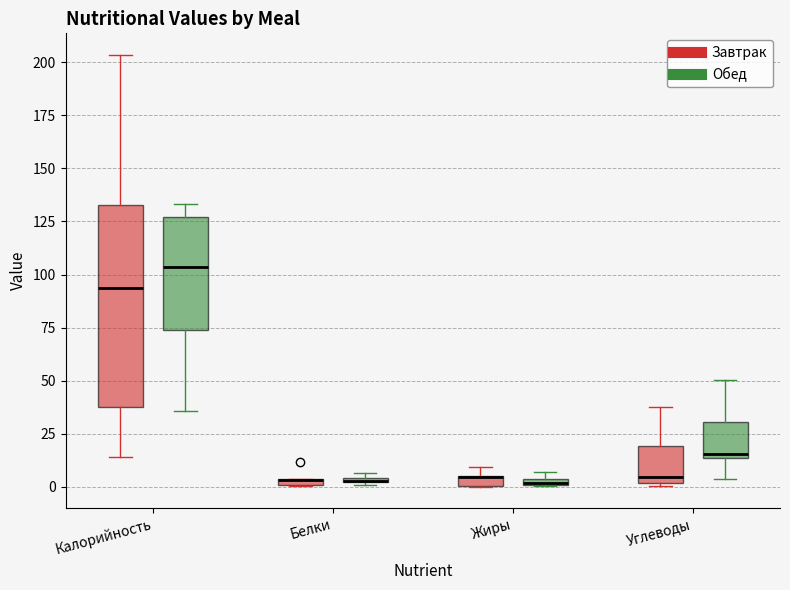

Where is the upper edge of the box for Углеводы (Обед) on the y-axis? The values are not printed on the chart, so give them approximately, as read against the axis.

30